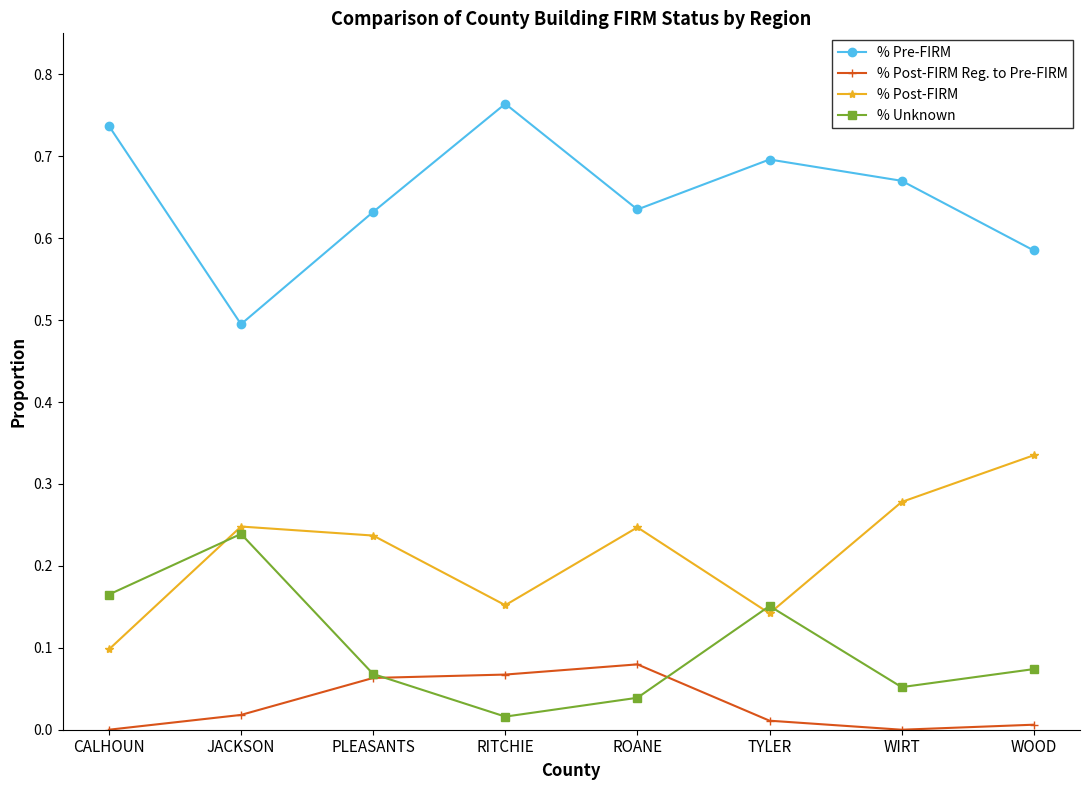

What are all the series names shown in the legend?

% Pre-FIRM, % Post-FIRM Reg. to Pre-FIRM, % Post-FIRM, % Unknown